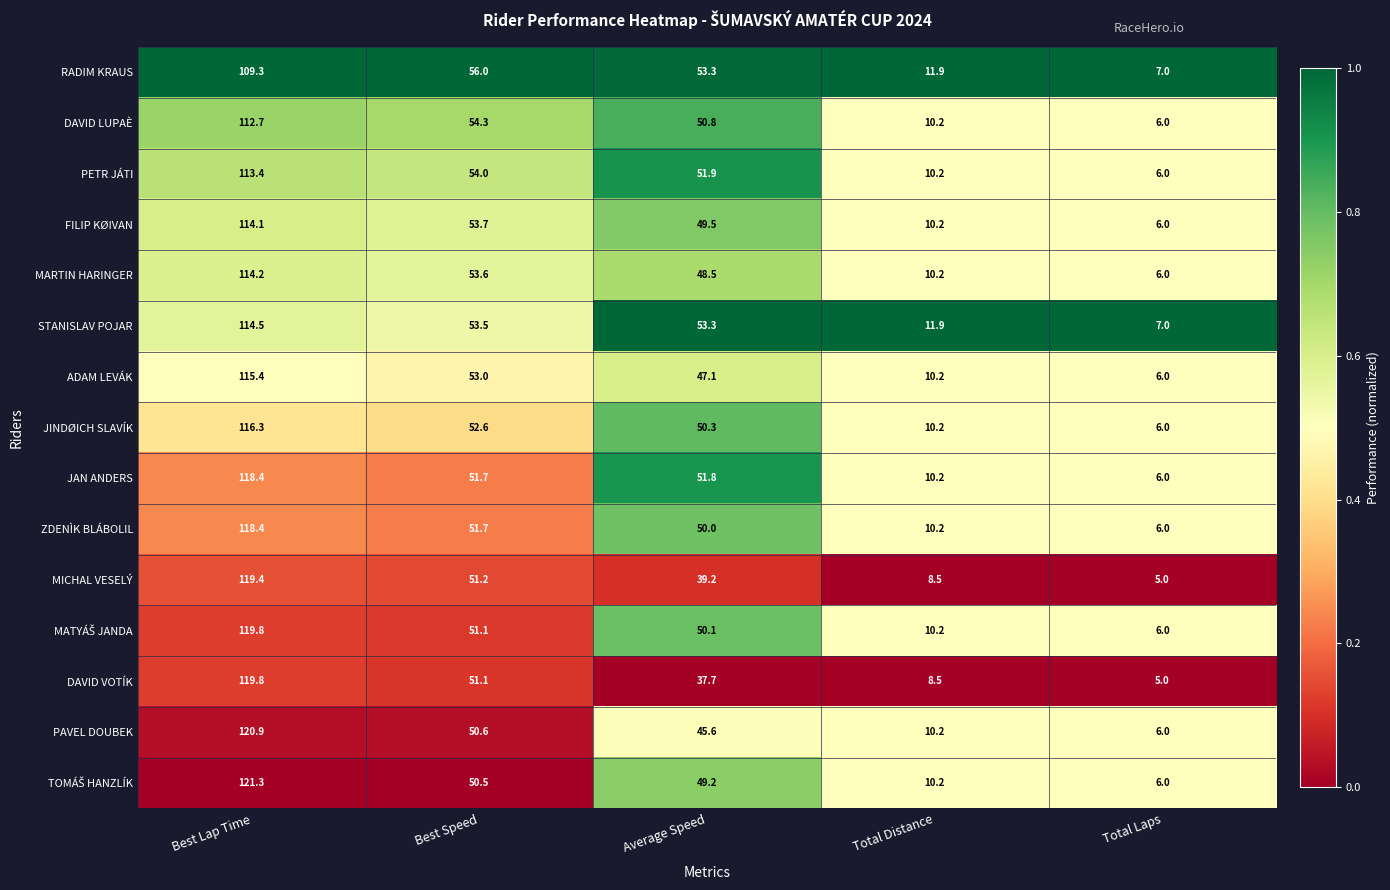

How many distinct data groups are displayed?

15